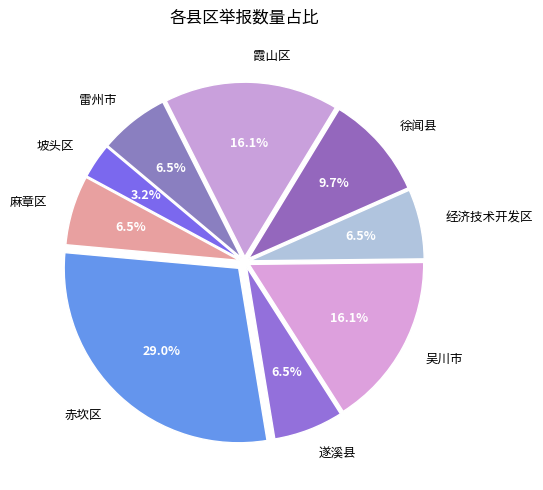

What portion of the pie excludes 遂溪县?

93.5%